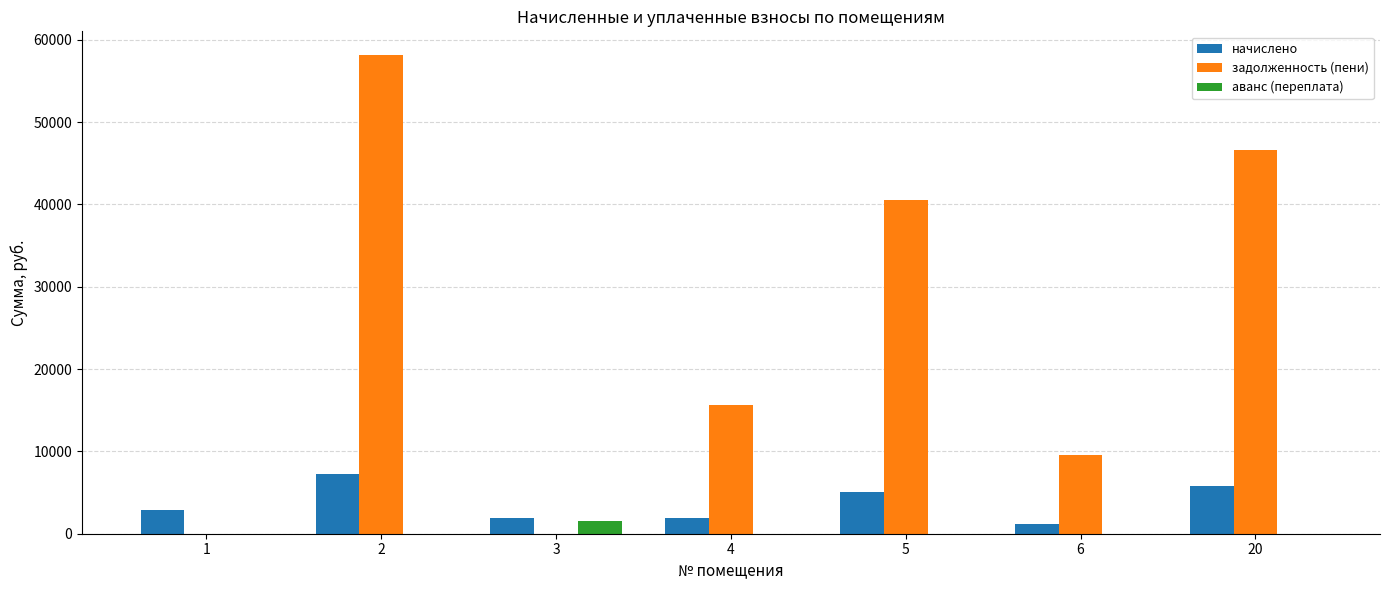

Which series changed the most between 2 and 5?

задолженность (пени)